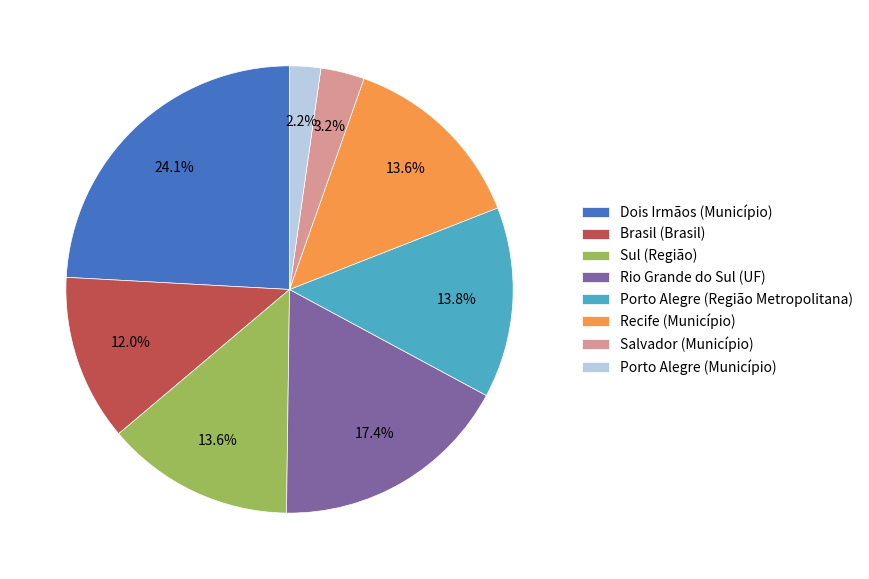

What percentage is NOT represented by Salvador (Município)?

96.8%